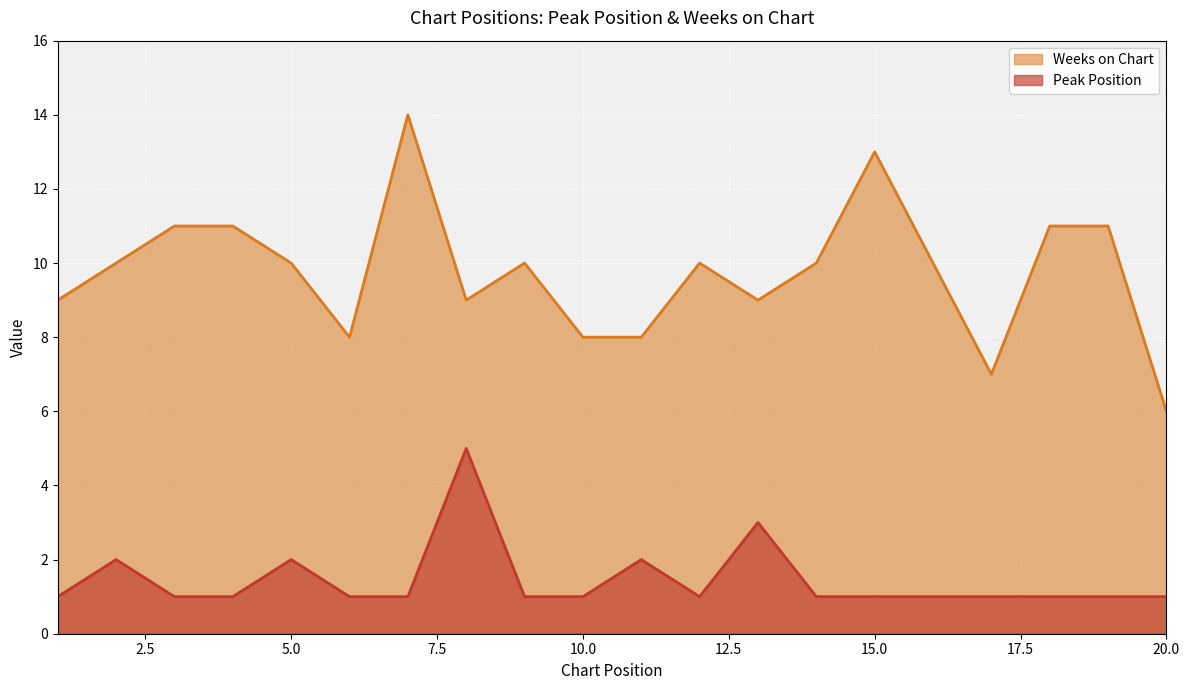

What is the difference between the Peak Position values at 8 and 17?

4